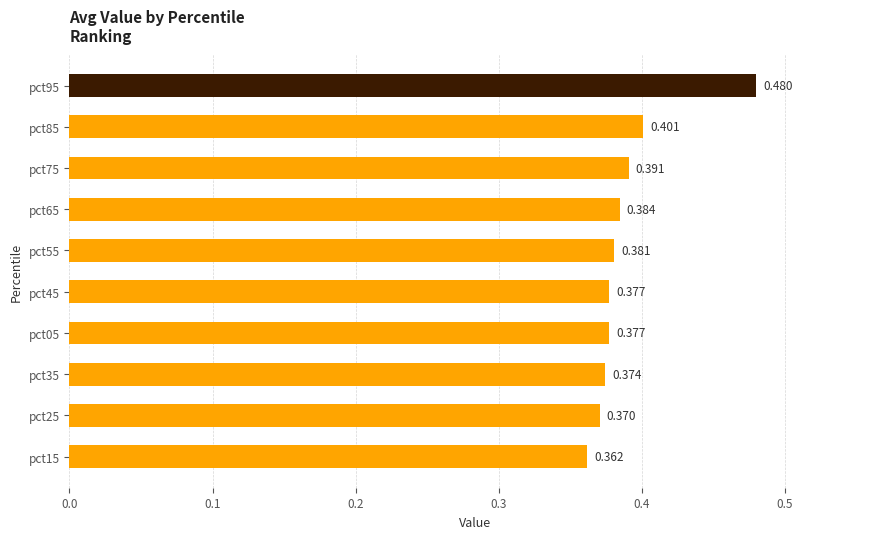

What is the maximum value shown in the chart?

0.5